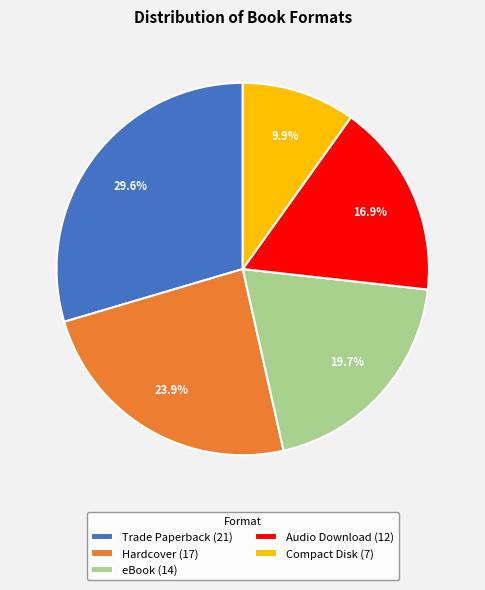

What percentage is the Audio Download slice, to the nearest percent?

17%